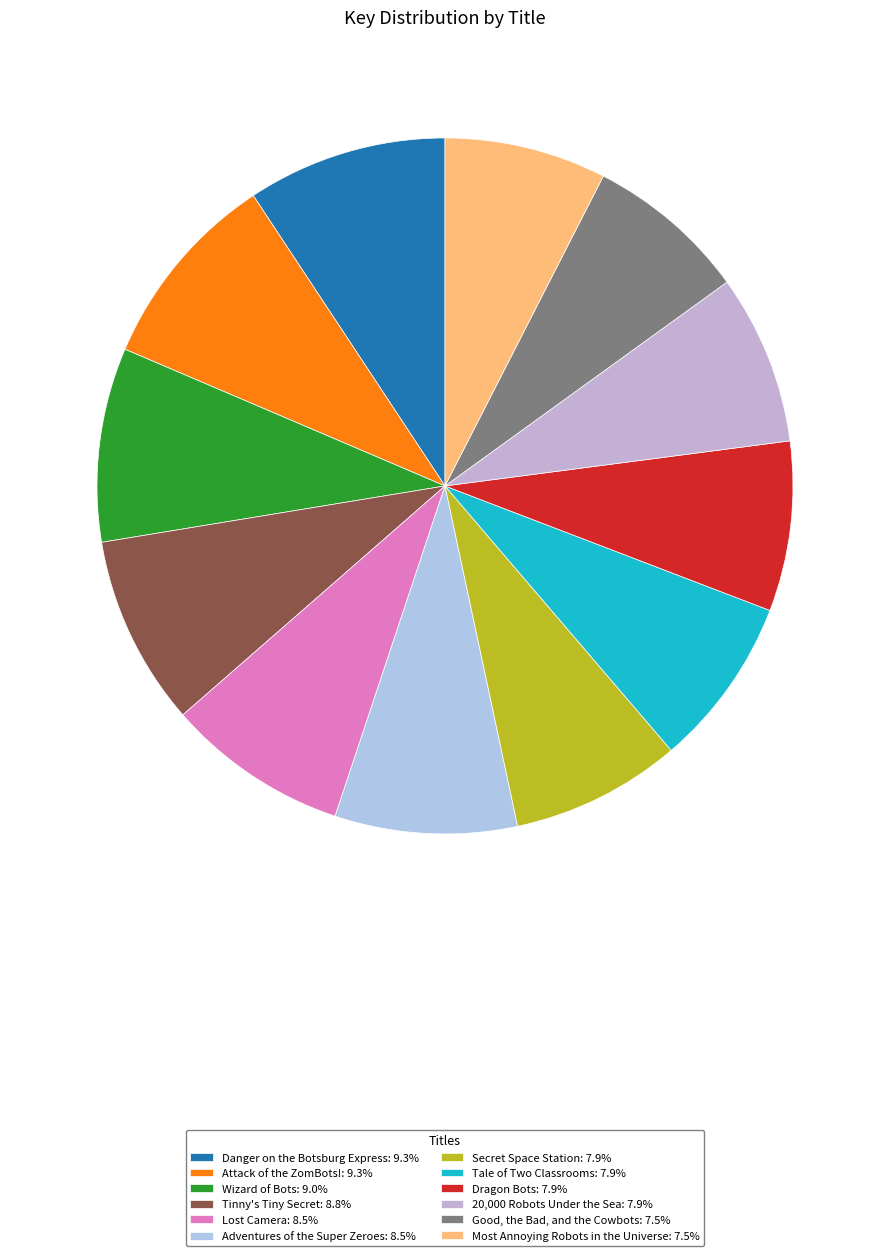

Rank the categories by value from highest to lowest.

Danger on the Botsburg Express, Attack of the ZomBots!, Wizard of Bots, Tinny's Tiny Secret, Lost Camera, Adventures of the Super Zeroes, Secret Space Station, Tale of Two Classrooms, Dragon Bots, 20,000 Robots Under the Sea, Good, the Bad, and the Cowbots, Most Annoying Robots in the Universe